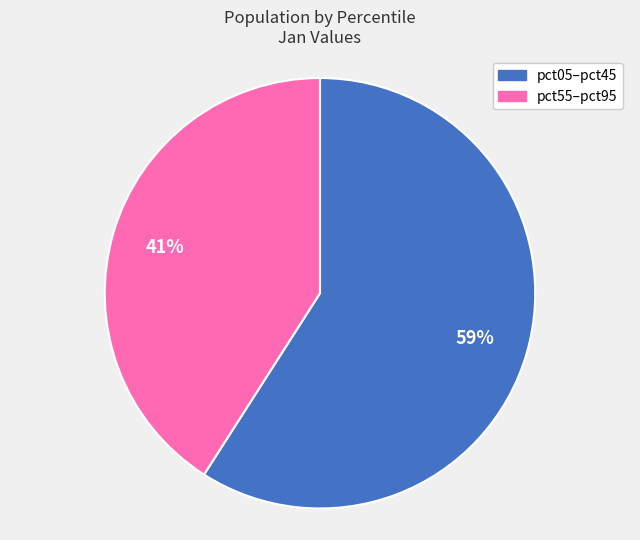

Is there any slice that represents more than half of the pie?

Yes